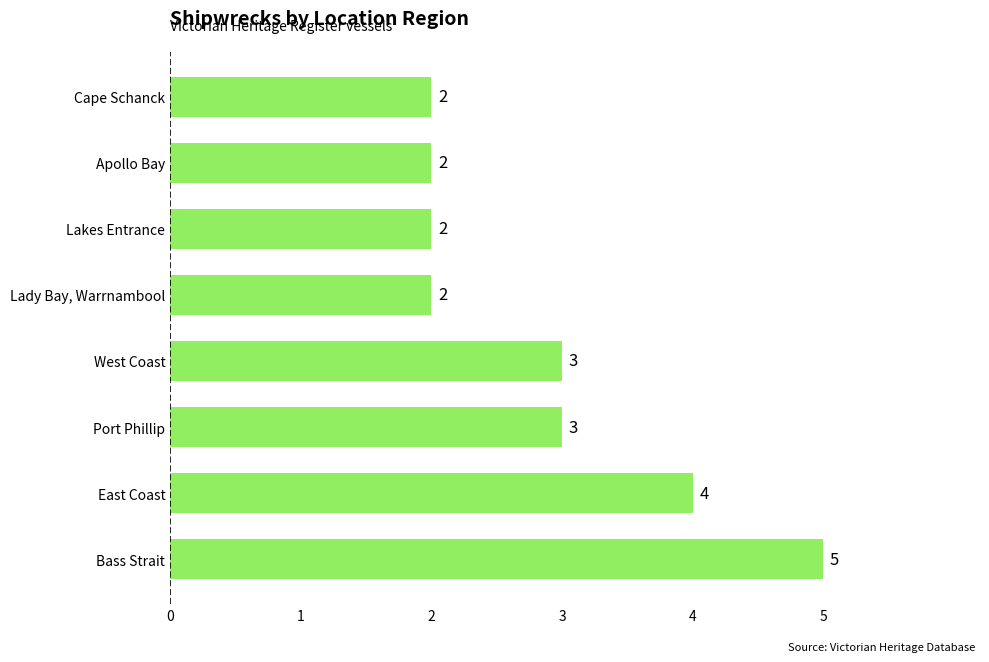

How many data points are less than 3?

4